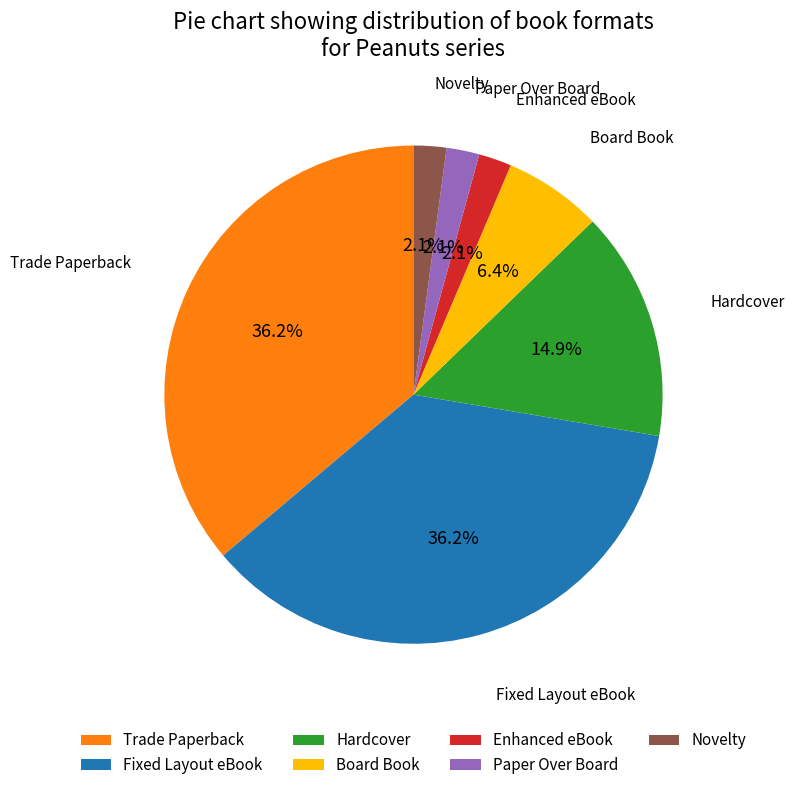

How many slices are in this pie chart?

7